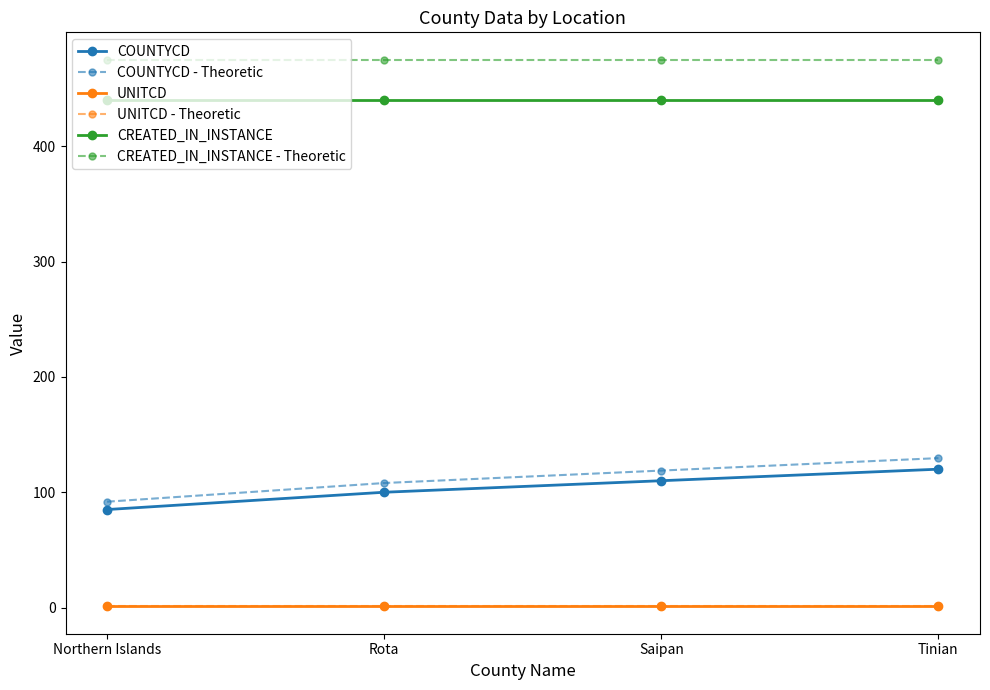

Count the number of categories in the chart.

4